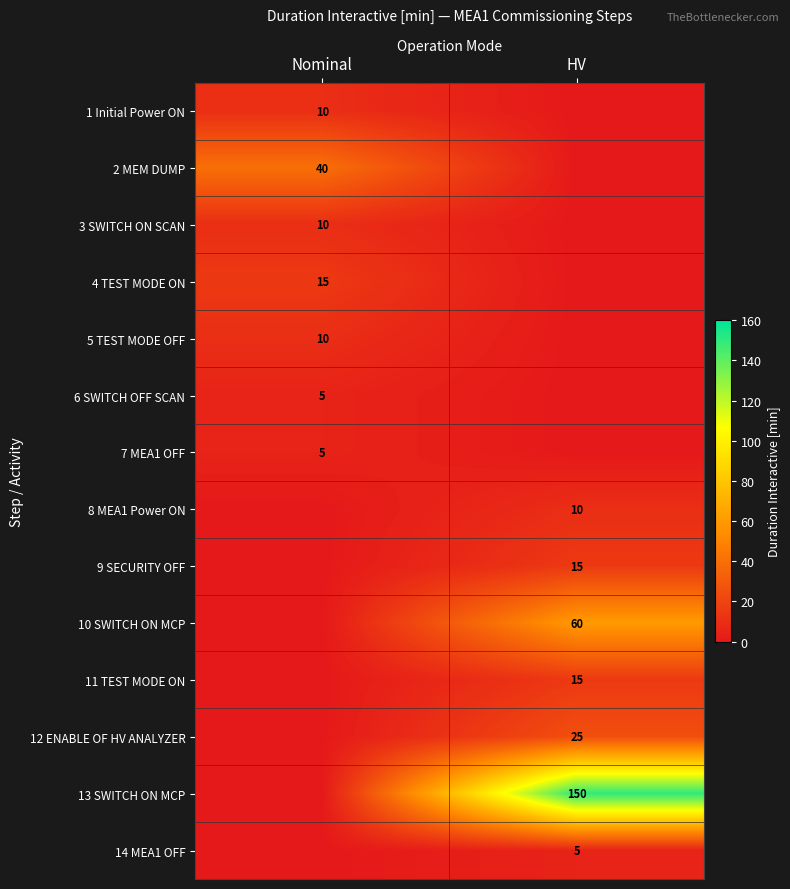

The 2 MEM DUMP series shows 40 at Nominal. True or false?

True